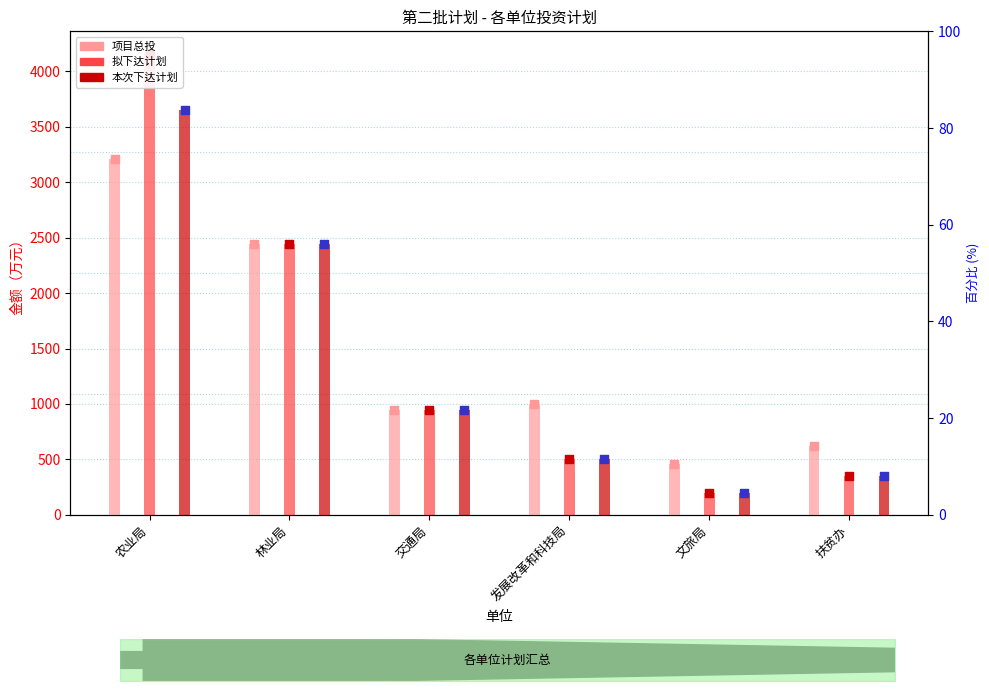

What is the total value across all series at 发展改革和科技局?

2000.0